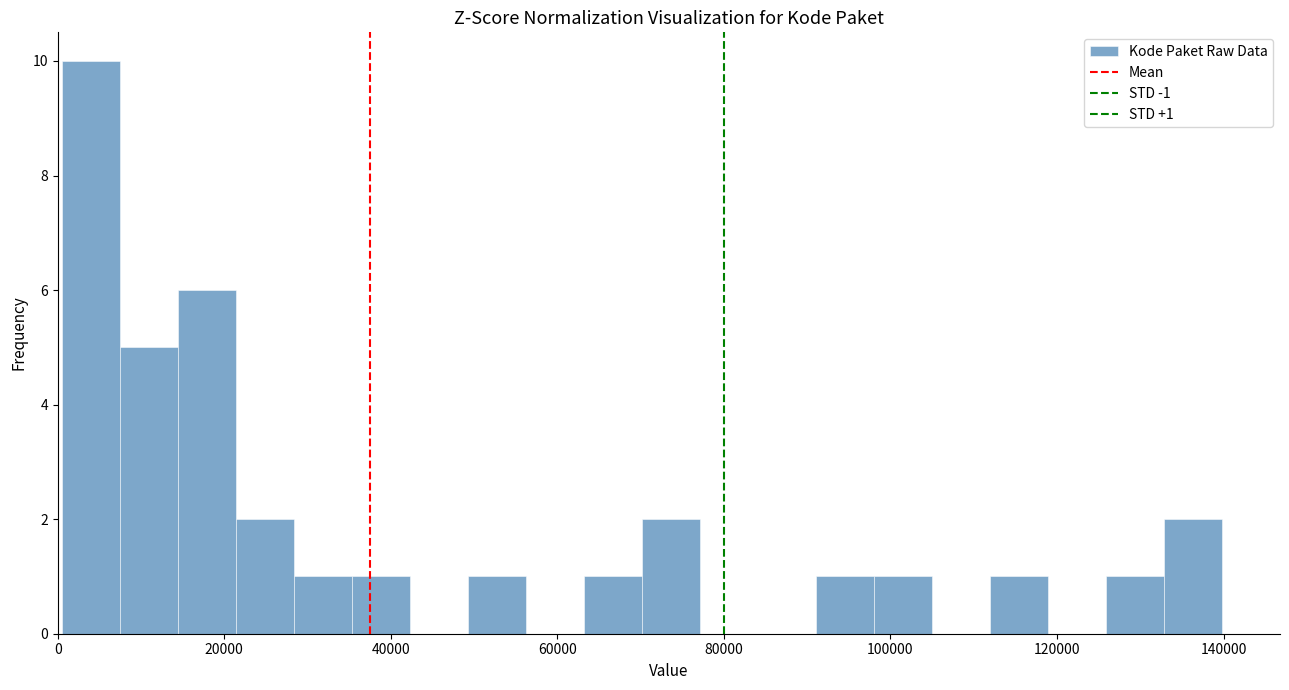

Around what value on the x-axis is the tallest bar? Give the approximate position of its centre, as read against the axis.

4000